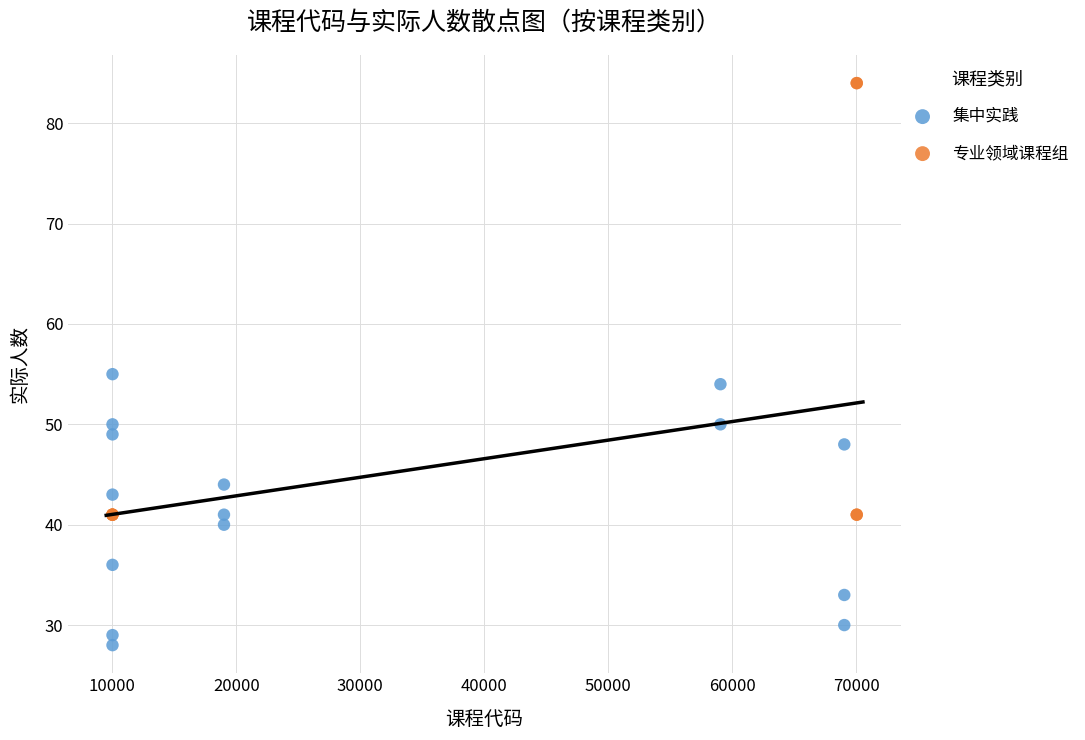

Which series has the largest Y range (max minus min)?

专业领域课程组